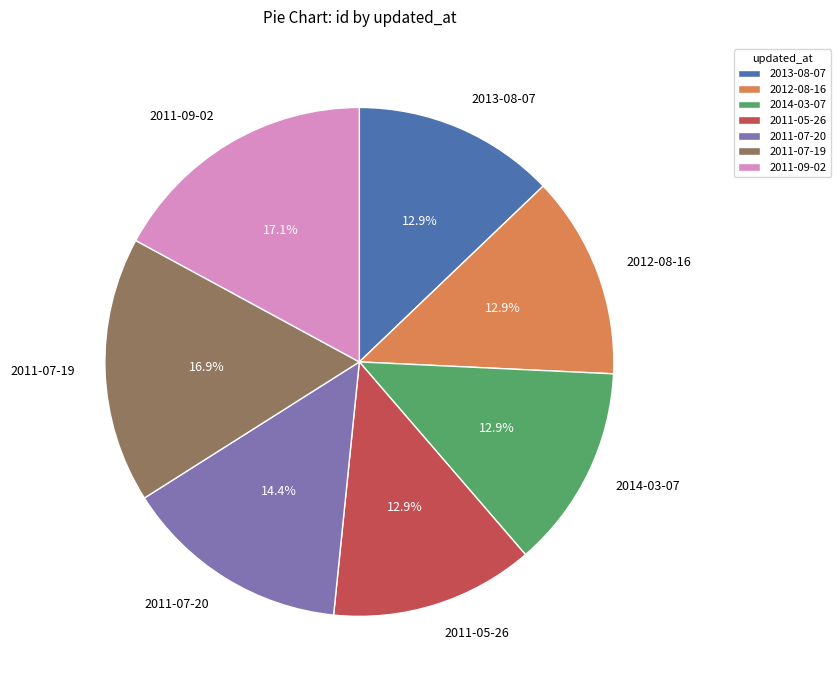

How many segments does this pie chart have?

7